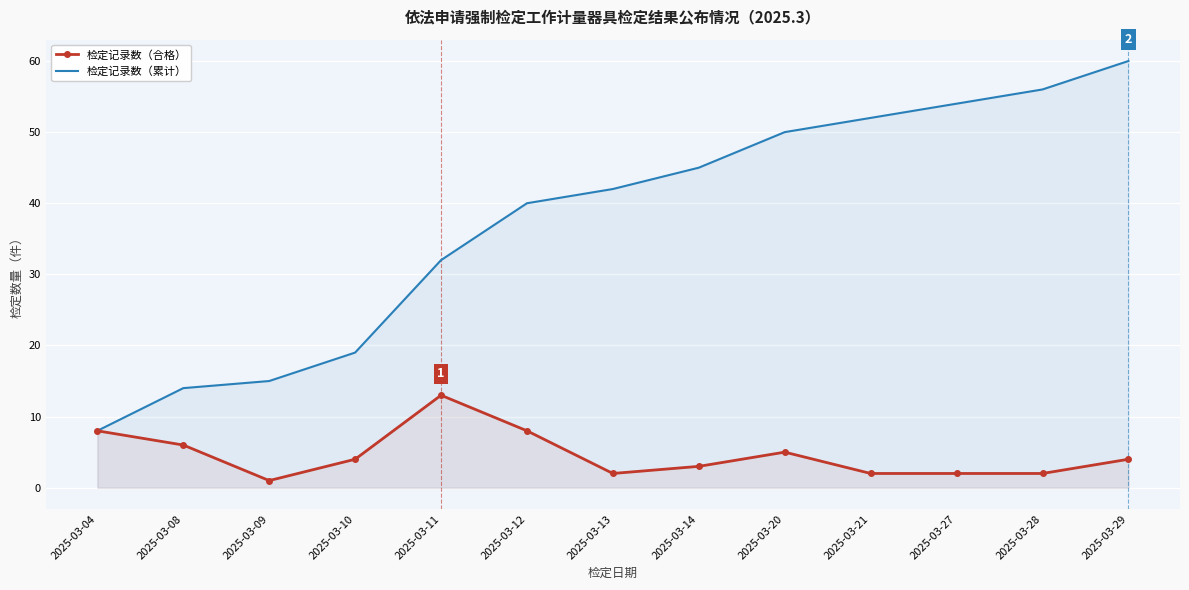

True or false: 检定记录数（合格） and 检定记录数（累计） cross at least once.

False